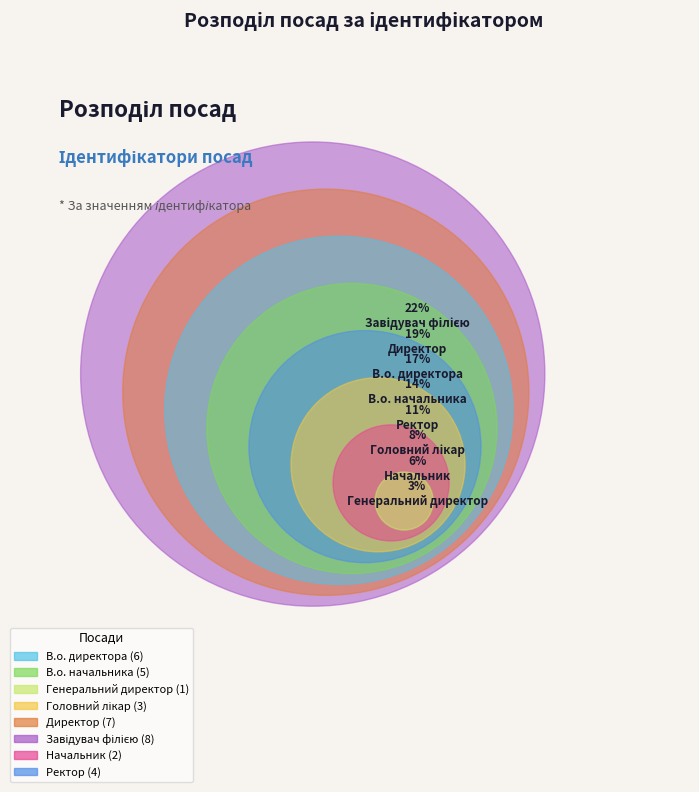

Is there any slice that represents more than half of the pie?

No